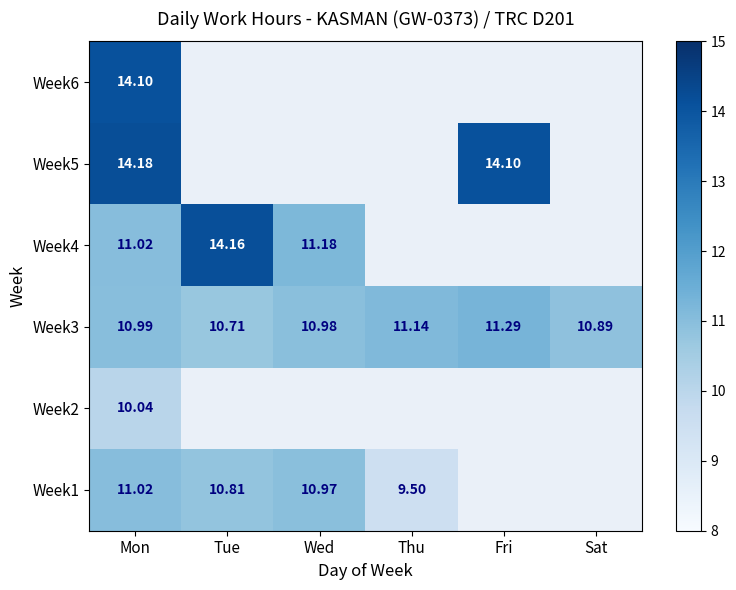

The Week5 series shows 0.0 at Thu. True or false?

True